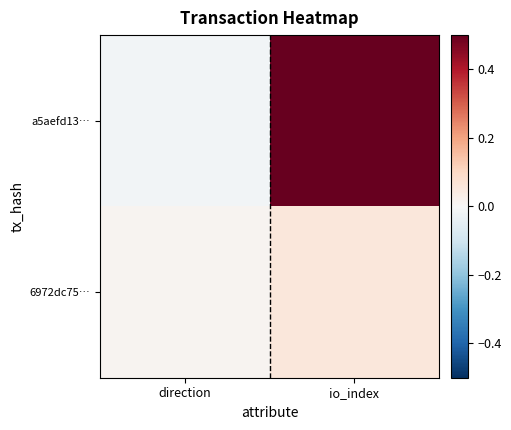

Reading right to left, list all the values displayed in this chart.

a5aefd13…: io_index=0.5	direction=-0.0
6972dc75…: io_index=0.1	direction=0.0